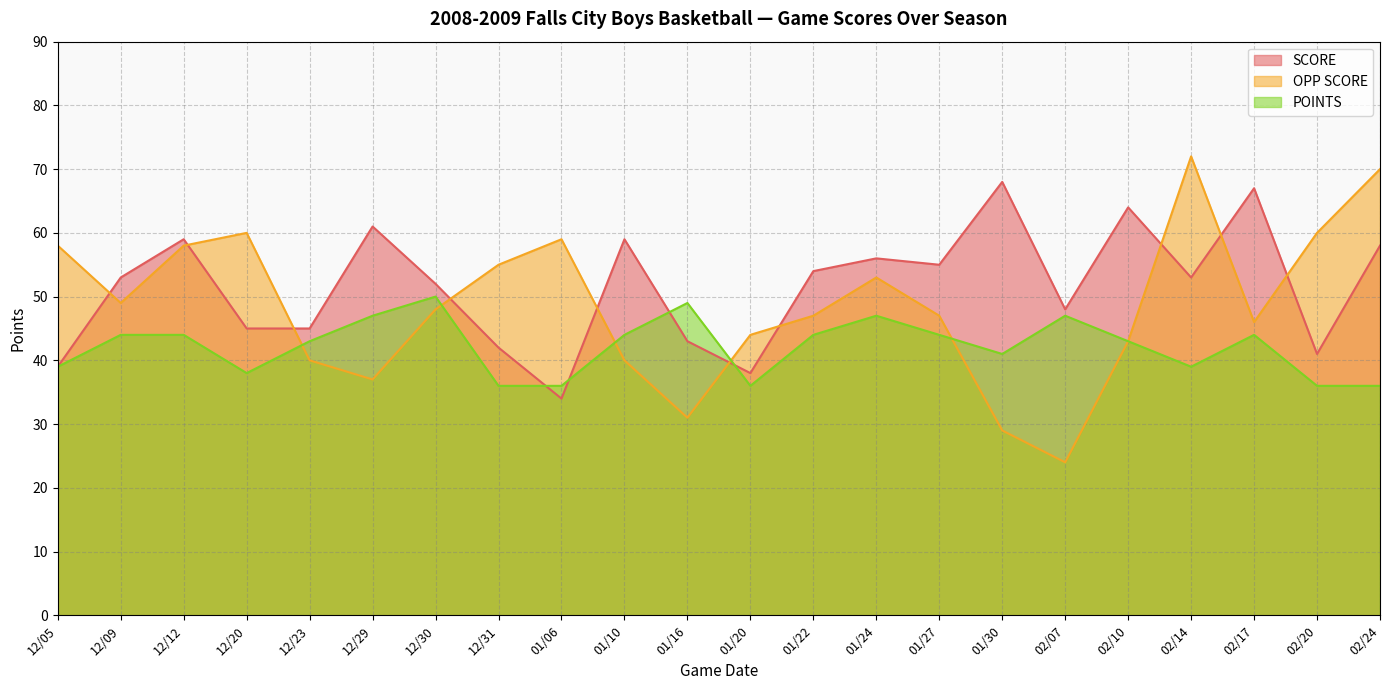

How many lines are shown in the chart?

3